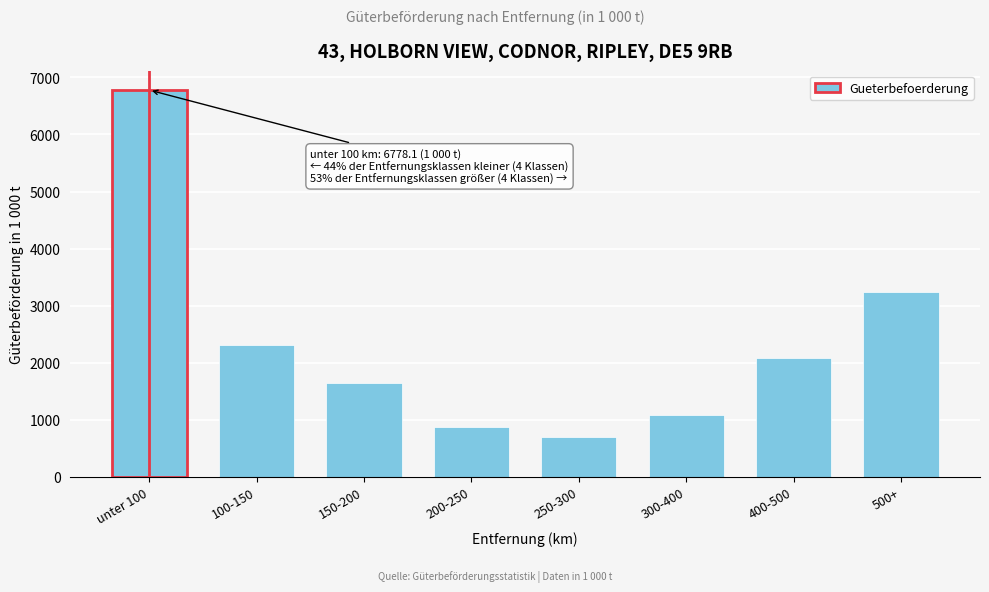

Reading right to left, list all the values displayed in this chart.

500+=3245.1	400-500=2084.5	300-400=1089.3	250-300=706.7	200-250=872.0	150-200=1643.6	100-150=2309.6	unter 100=6778.1